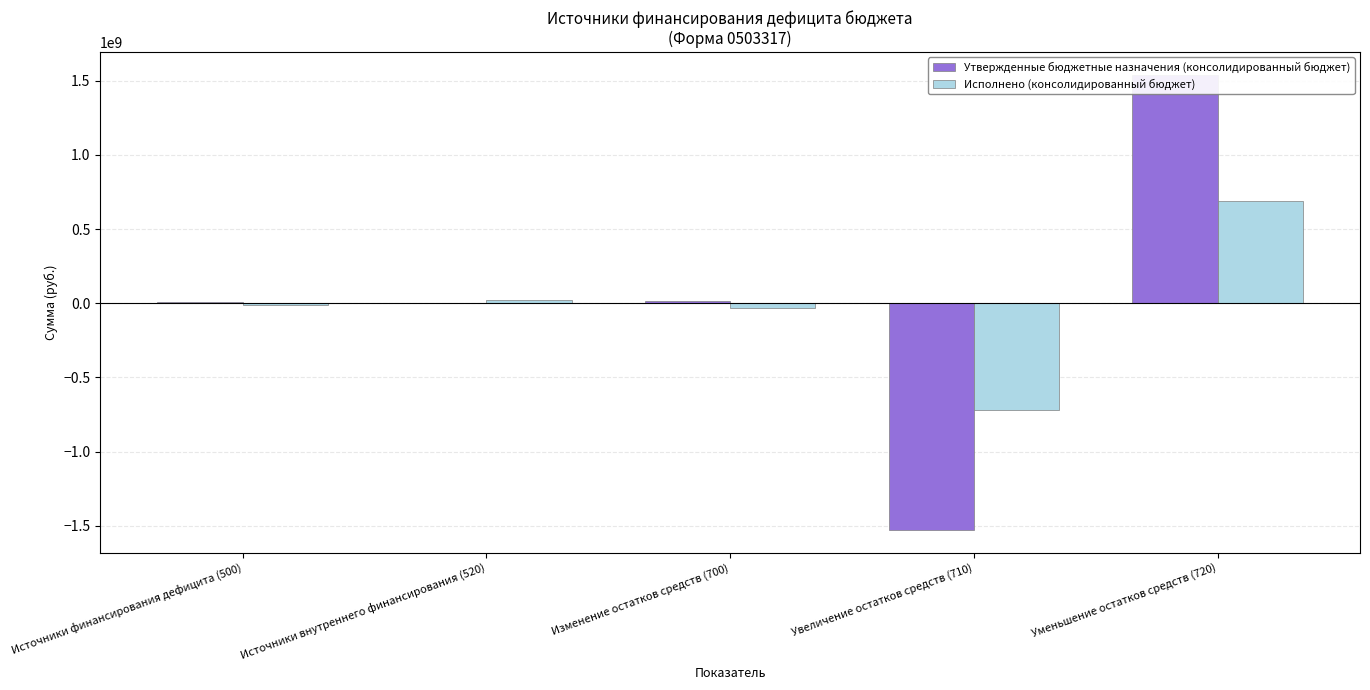

Which series has the largest range (max minus min)?

Утвержденные бюджетные назначения (консолидированный бюджет)